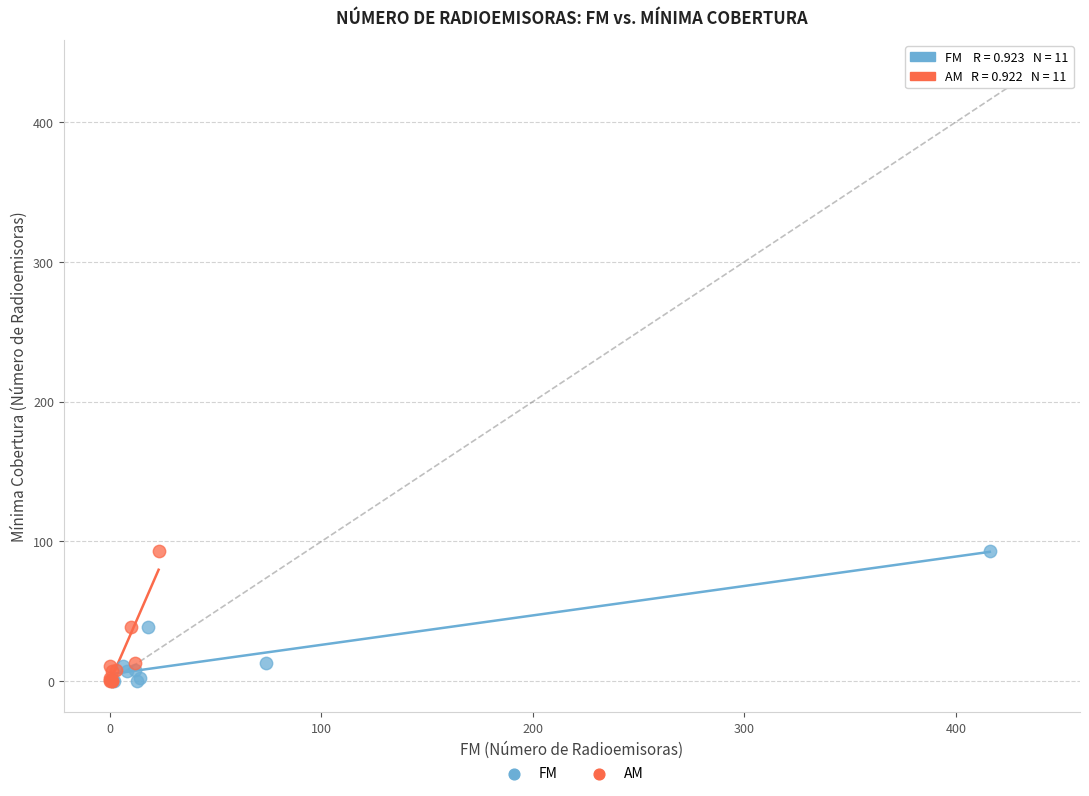

What are all the series names shown in the legend?

FM, AM